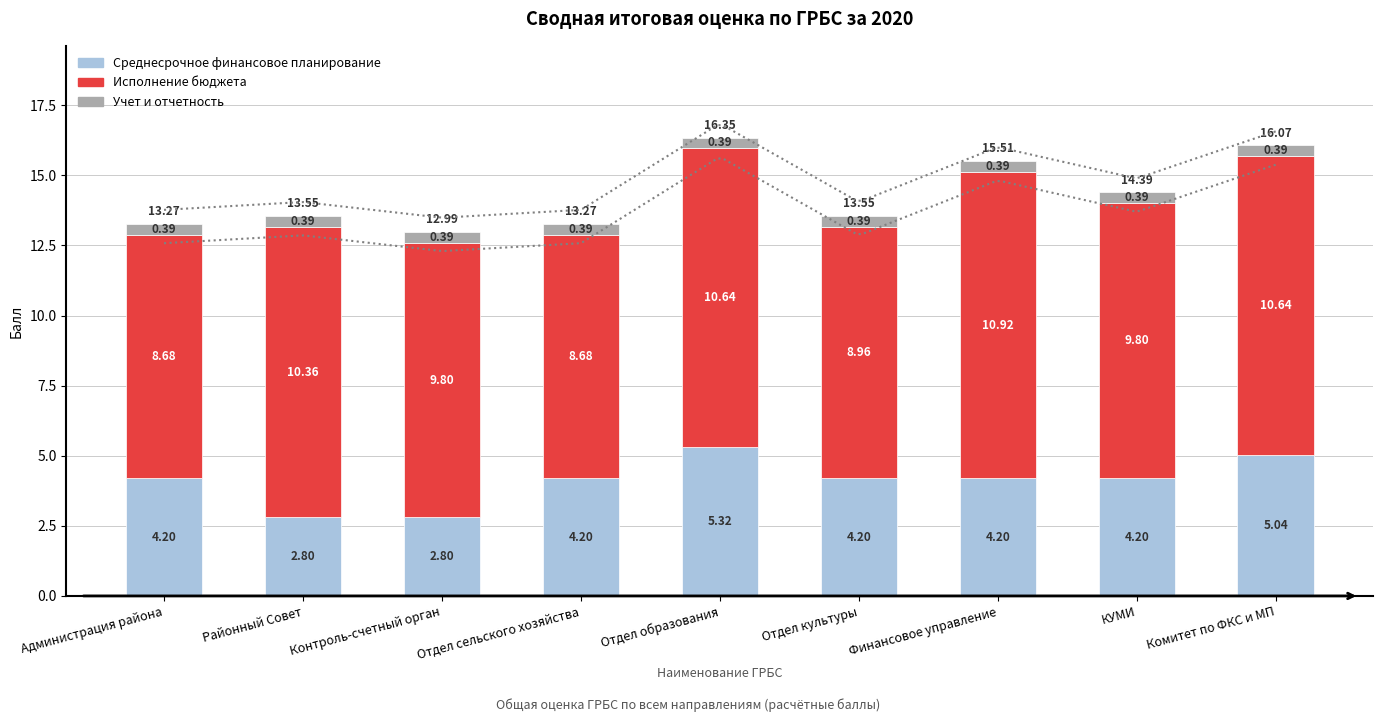

Reading right to left, list all the values displayed in this chart.

Среднесрочное финансовое планирование: Комитет по ФКС и МП=5.0	КУМИ=4.2	Финансовое управление=4.2	Отдел культуры=4.2	Отдел образования=5.3	Отдел сельского хозяйства=4.2	Контроль-счетный орган=2.8	Районный Совет=2.8	Администрация района=4.2
Исполнение бюджета: Комитет по ФКС и МП=10.6	КУМИ=9.8	Финансовое управление=10.9	Отдел культуры=9.0	Отдел образования=10.6	Отдел сельского хозяйства=8.7	Контроль-счетный орган=9.8	Районный Совет=10.4	Администрация района=8.7
Учет и отчетность: Комитет по ФКС и МП=0.4	КУМИ=0.4	Финансовое управление=0.4	Отдел культуры=0.4	Отдел образования=0.4	Отдел сельского хозяйства=0.4	Контроль-счетный орган=0.4	Районный Совет=0.4	Администрация района=0.4